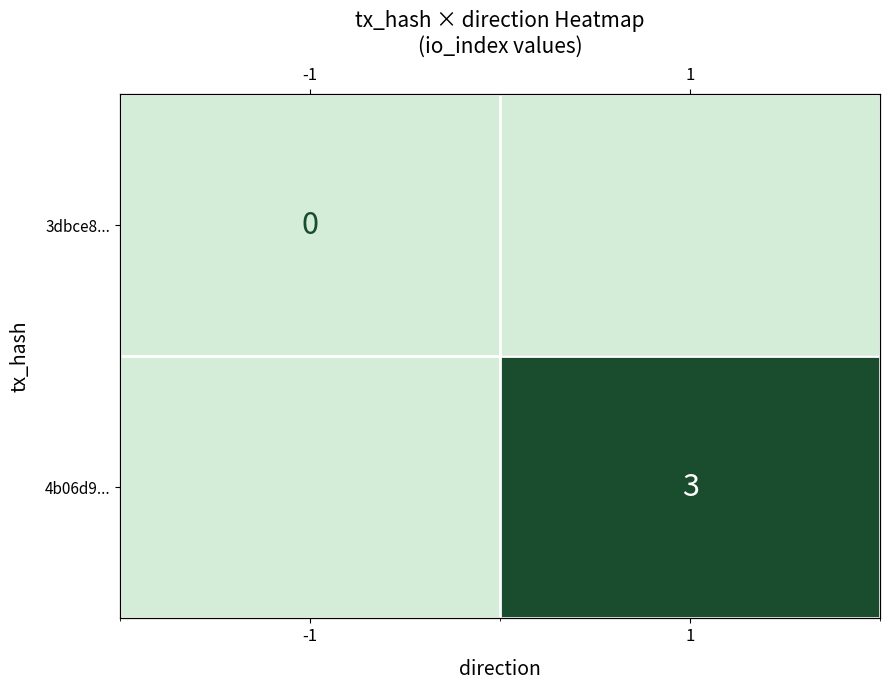

List the series in order of their peak value, highest first.

4b06d9..., 3dbce8...